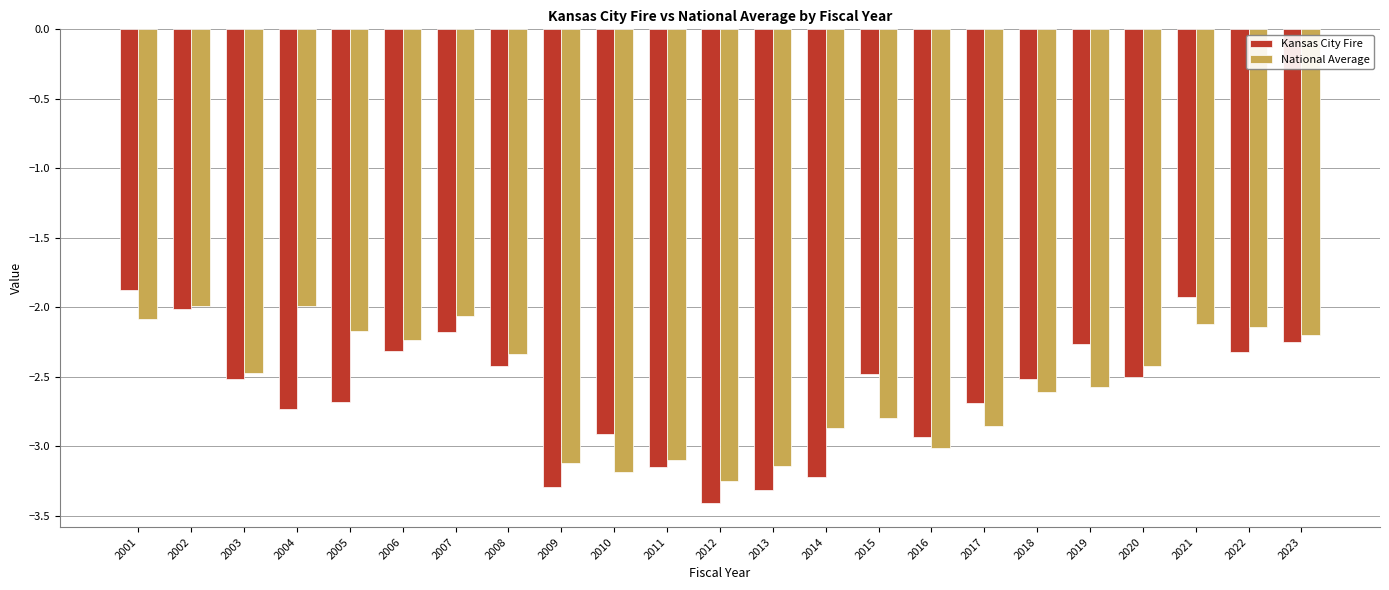

Is the value of Kansas City Fire at 2008 greater than the value of National Average at 2004?

No